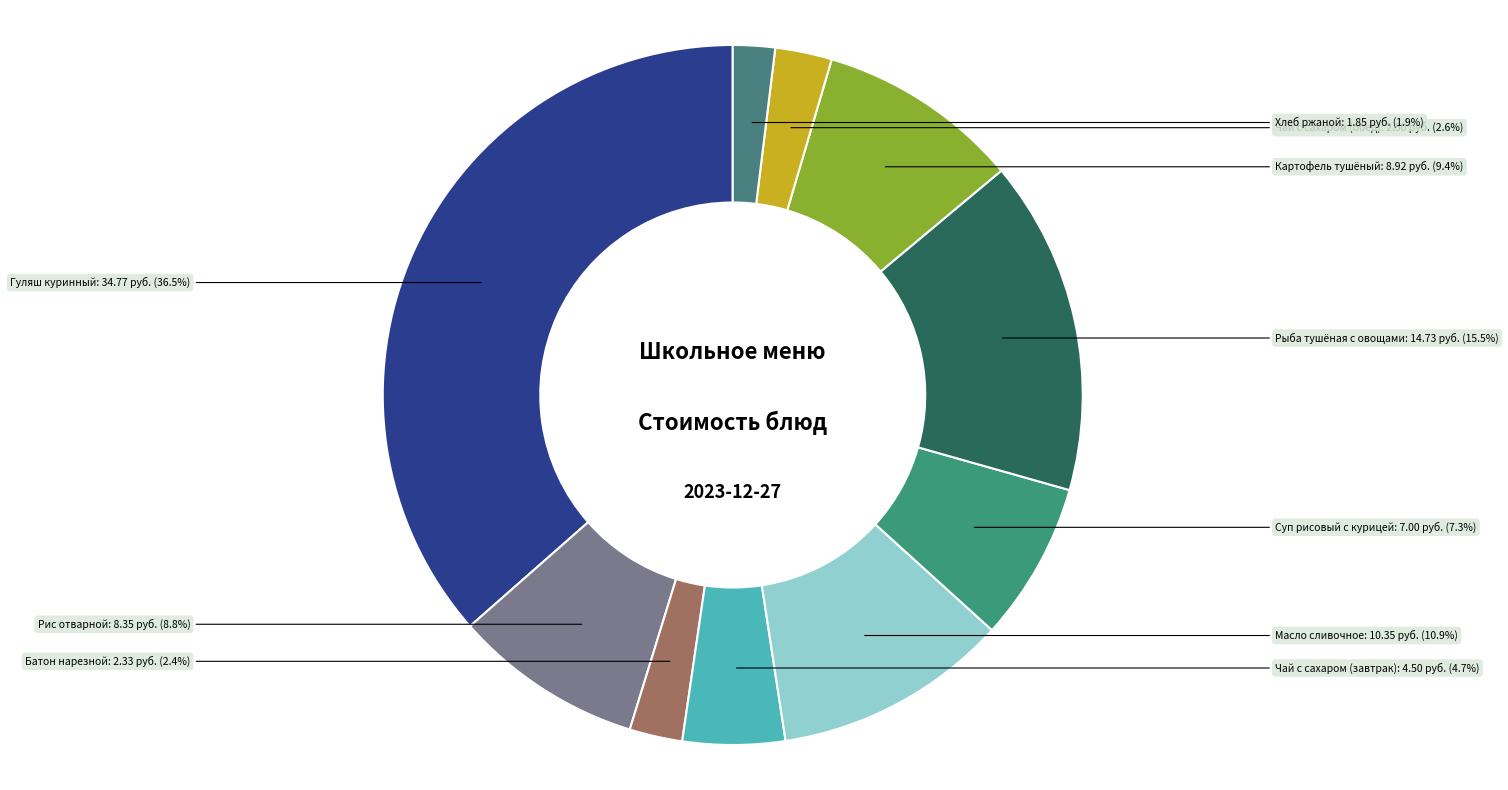

Do Чай с сахаром (завтрак) and Батон нарезной together represent more than half of the pie?

No